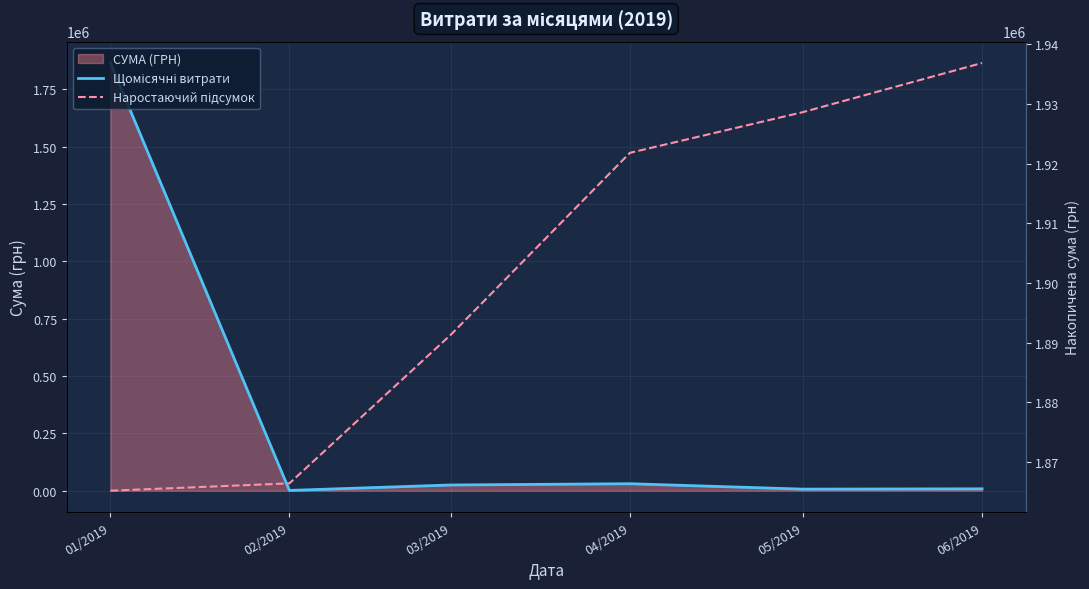

What is the label of the 1st point from the right?

06/2019